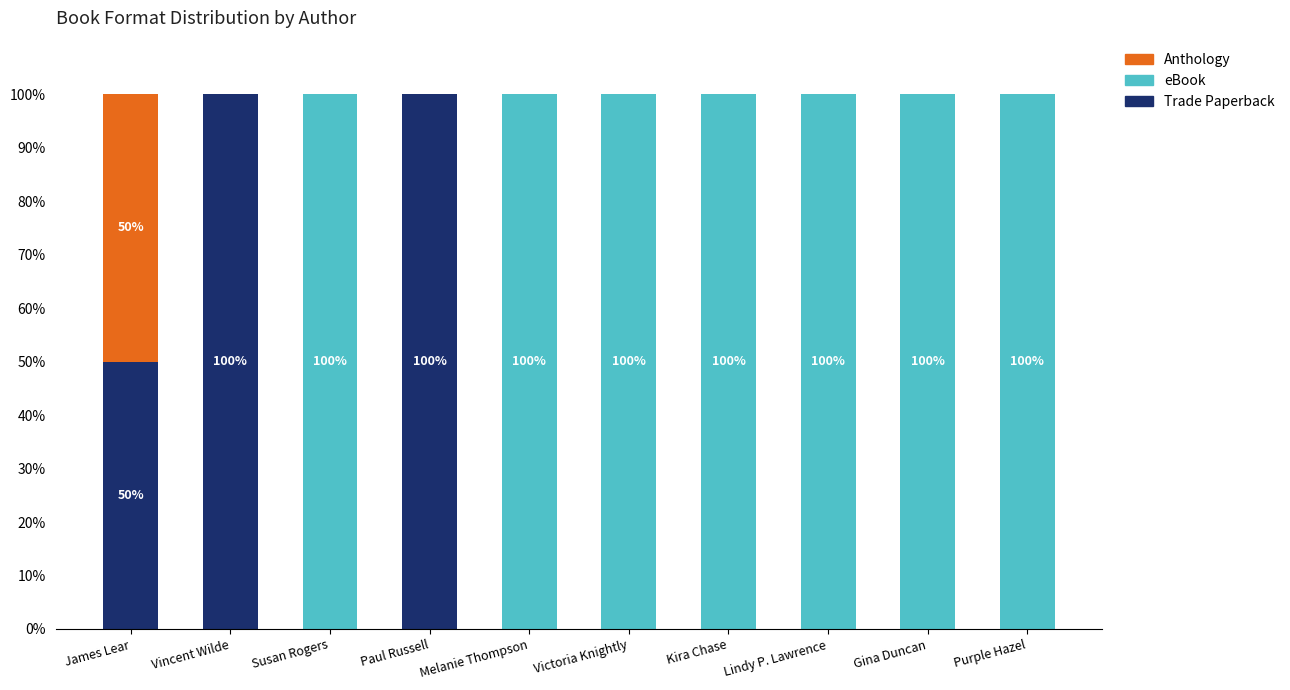

What is the total value across all series at Paul Russell?

100